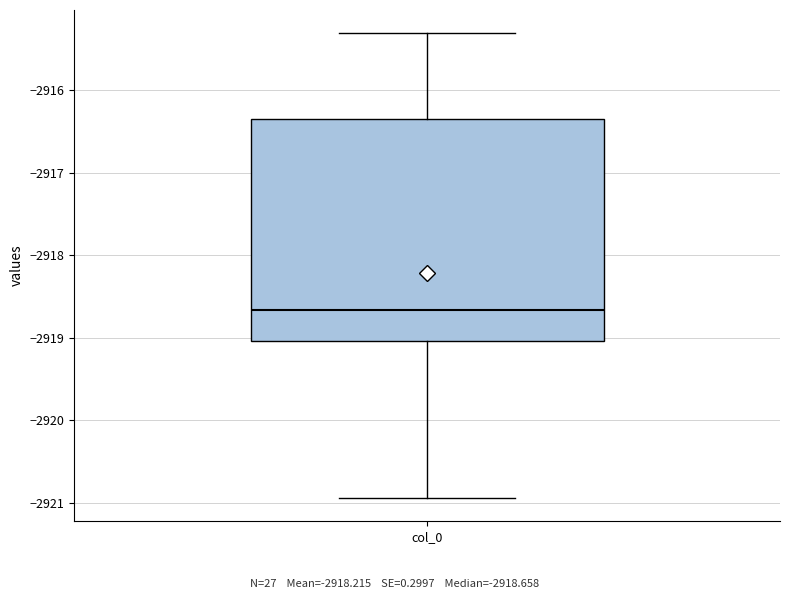

Transcribe this box plot: give where the median line is, the range the box spans, and where the two whiskers end, as read against the y-axis. The values are not printed on the chart, so give them approximately, as read against the axis.

median -2918.7, box -2919.0 to -2916.3, whiskers -2920.9 to -2915.3